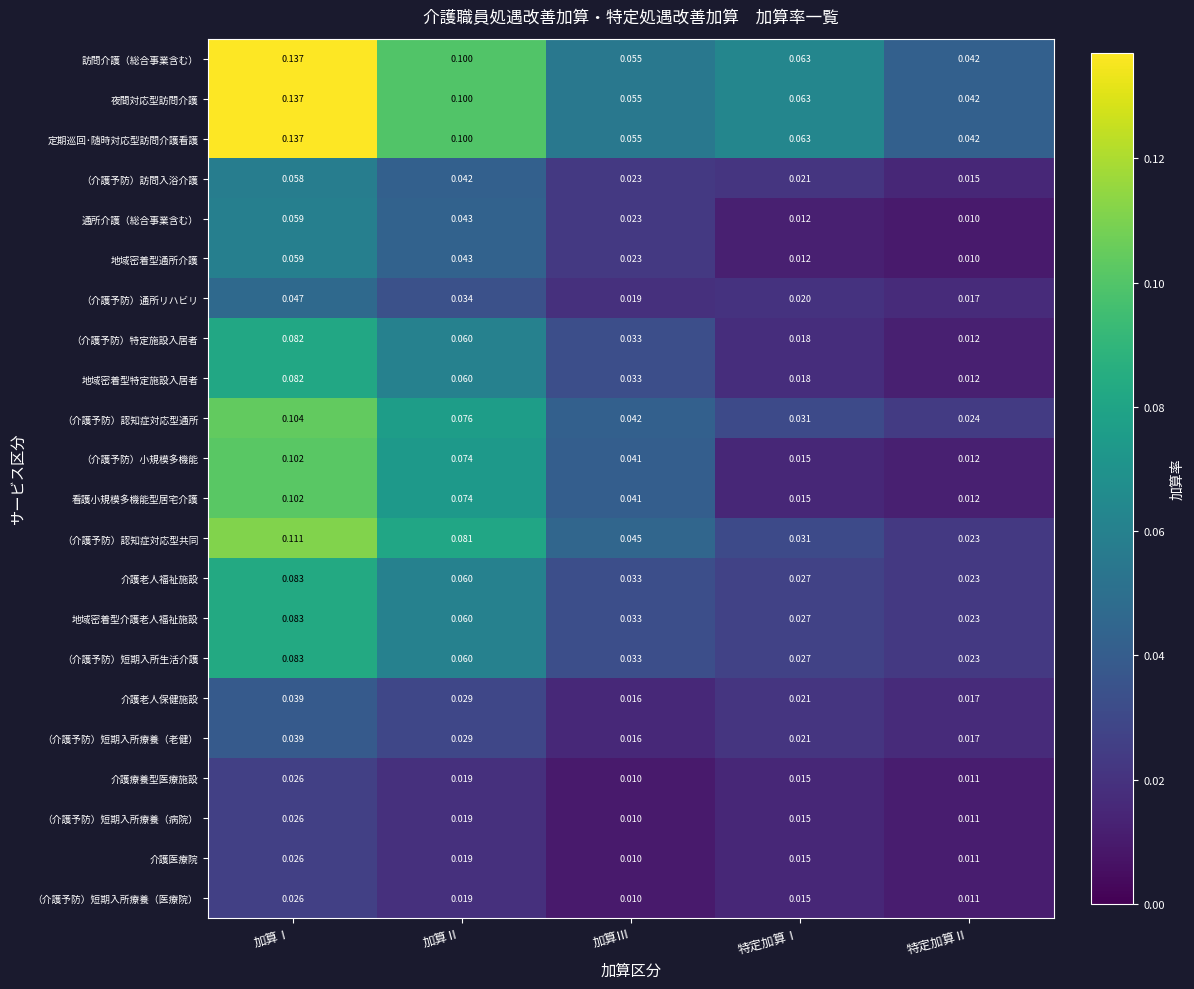

Count the number of data series in this chart.

22